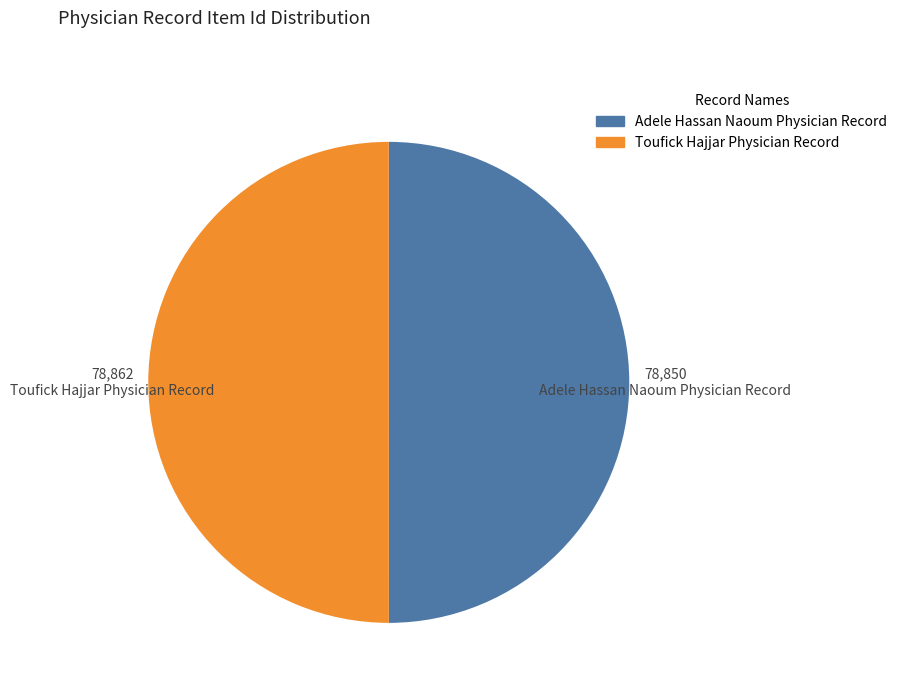

Is it true that Adele Hassan Naoum Physician Record is 41% of the pie?

False